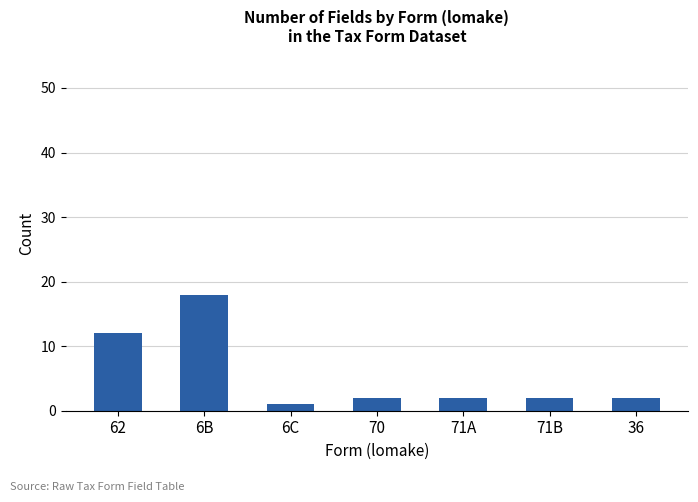

What is the label of the 4th bar from the left?

70